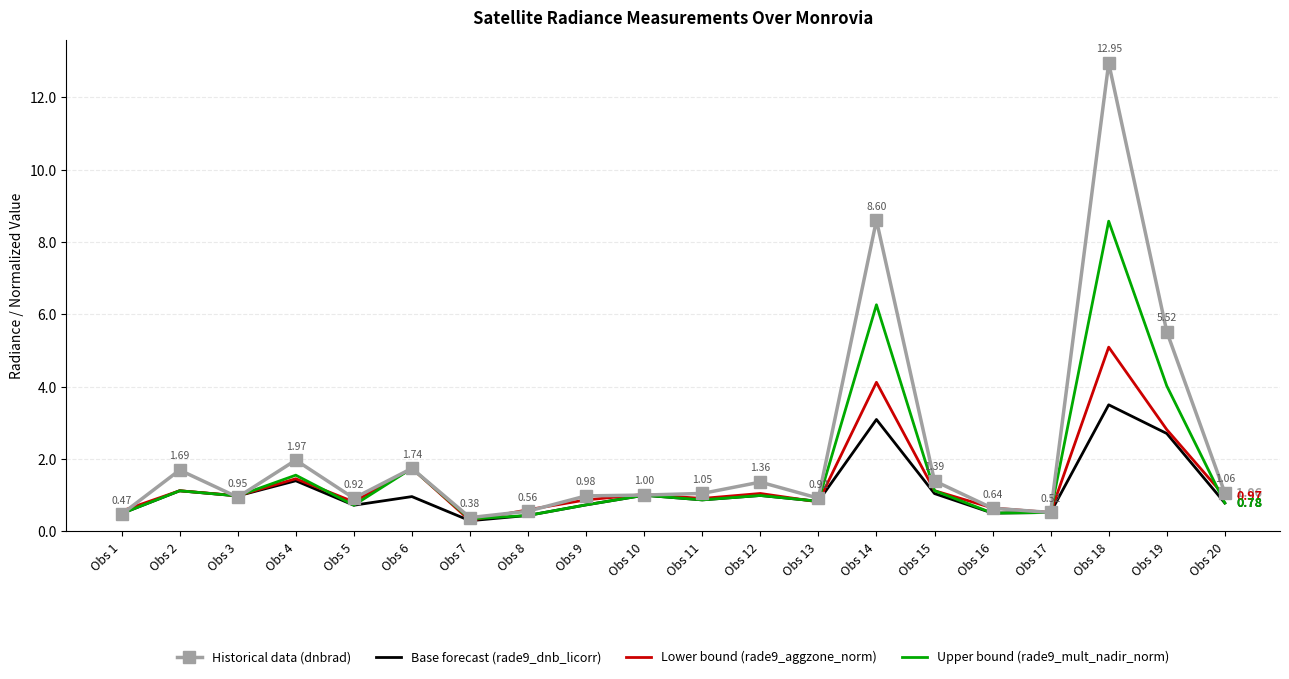

Which series has the largest range (max minus min)?

Historical data (dnbrad)